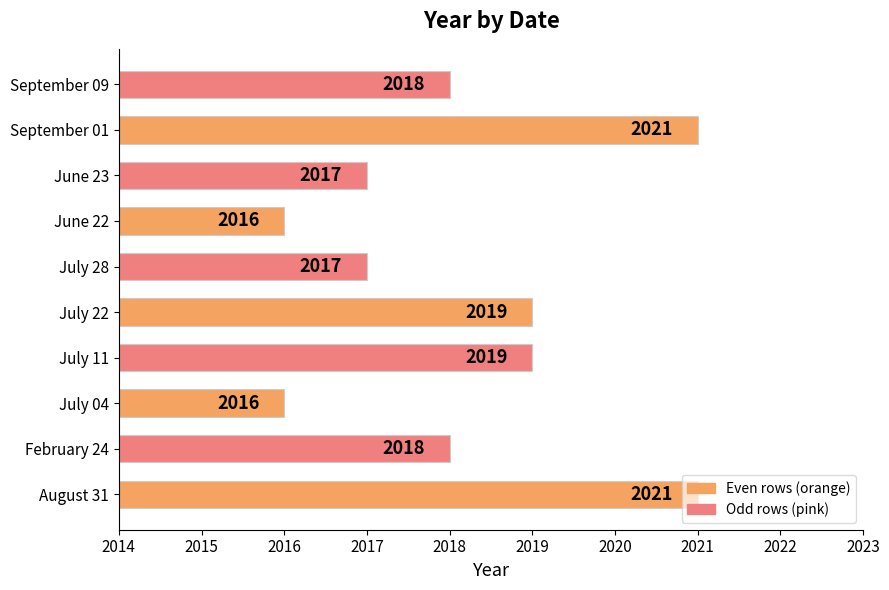

The chart shows a value of 2019 at July 22. True or false?

True